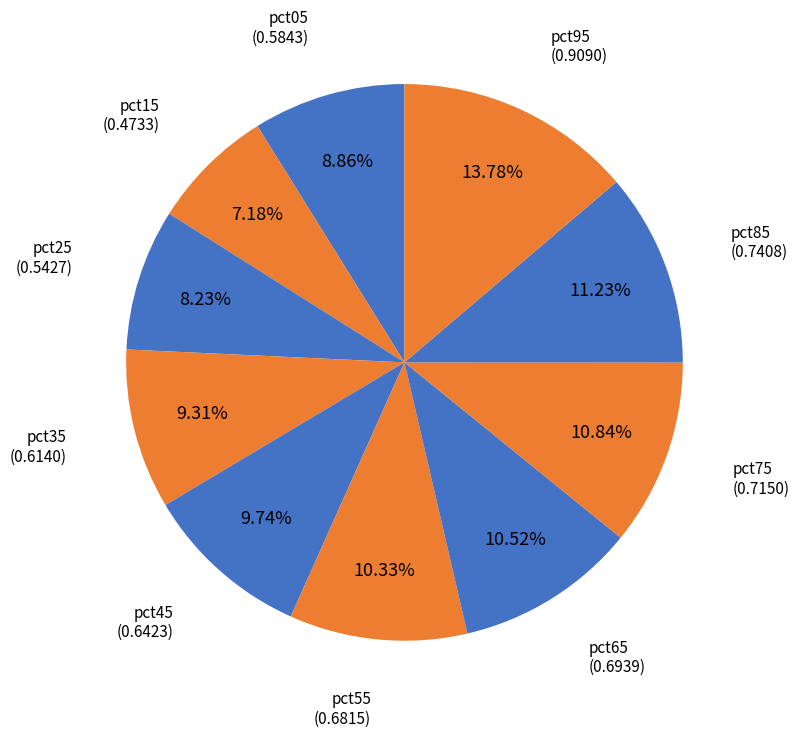

To the nearest percent, what is the average slice percentage?

10%